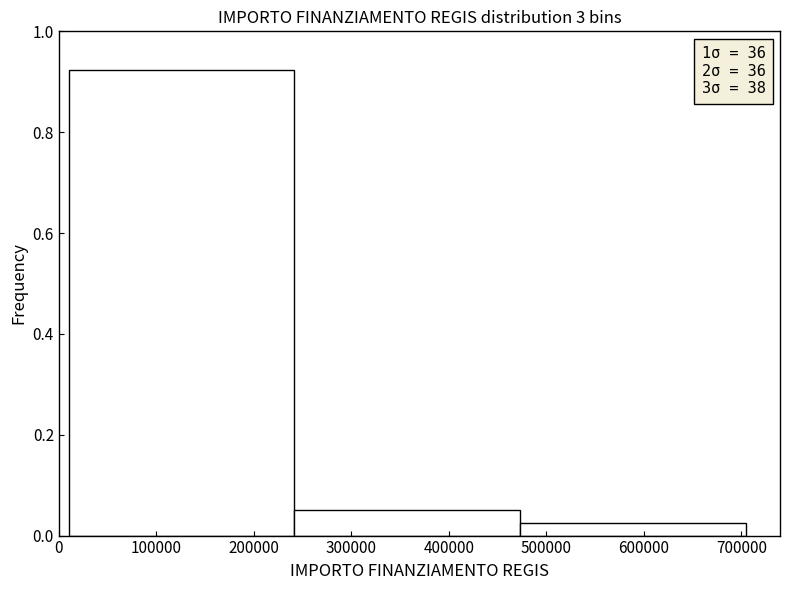

Which range on the x-axis has the tallest bar?

10000 to 240000